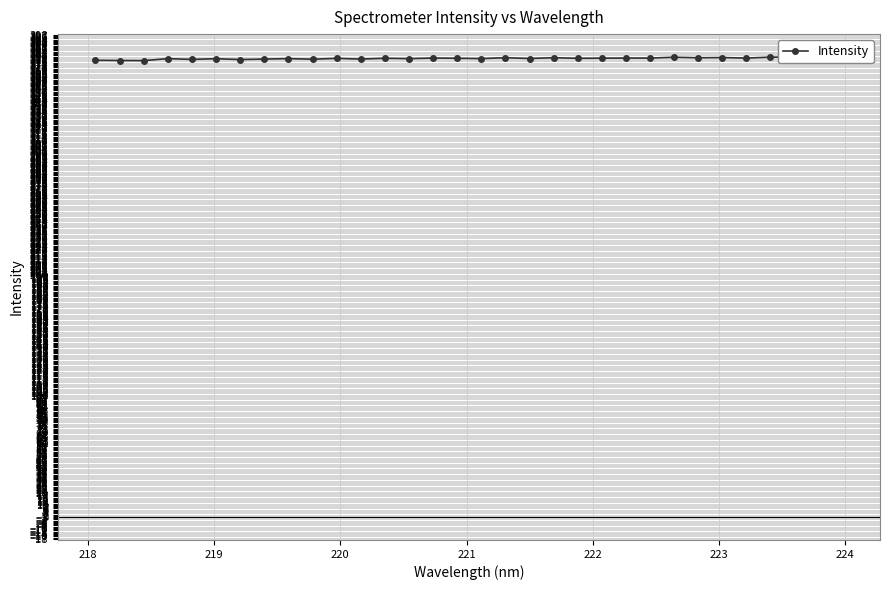

The value at 20 is 225.9. True or false?

False